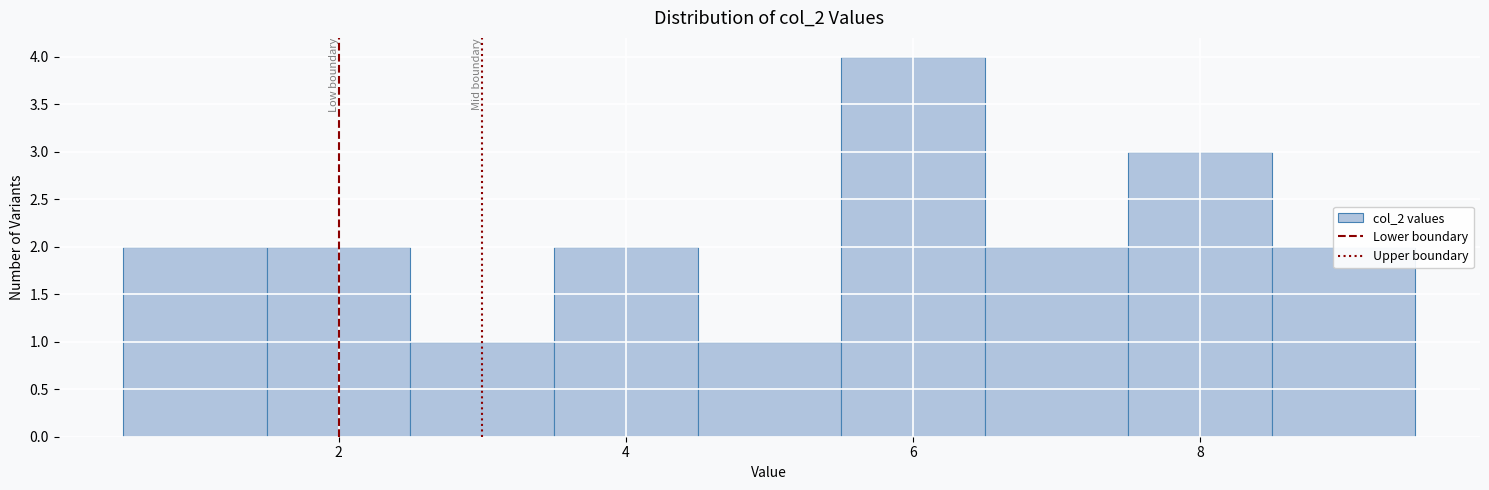

Reading left to right, transcribe this chart: for each bar, give the range it covers on the x-axis and its height. Neither the bar edges nor the heights are printed on the chart, so give them approximately, as read against the axes.

0.5 to 1.5: 2
1.5 to 2.5: 2
2.5 to 3.5: 1
3.5 to 4.5: 2
4.5 to 5.5: 1
5.5 to 6.5: 4
6.5 to 7.5: 2
7.5 to 8.5: 3
8.5 to 9.5: 2